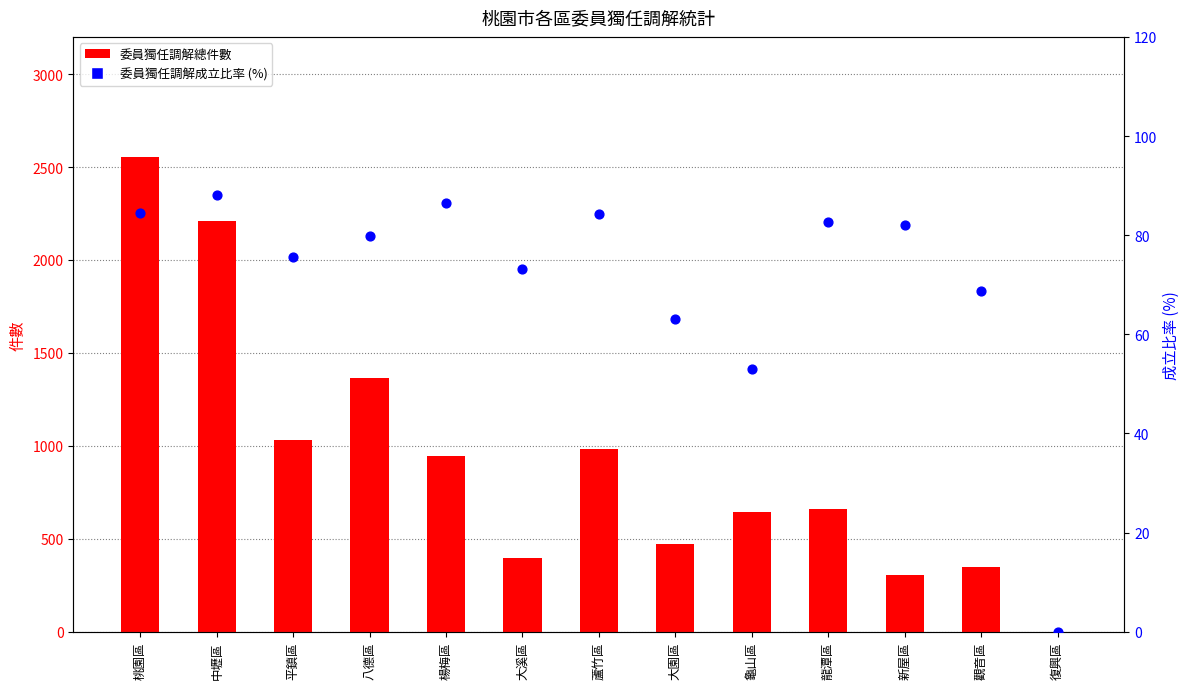

What are all the series names shown in the legend?

委員獨任調解總件數, 委員獨任調解成立比率 (%)